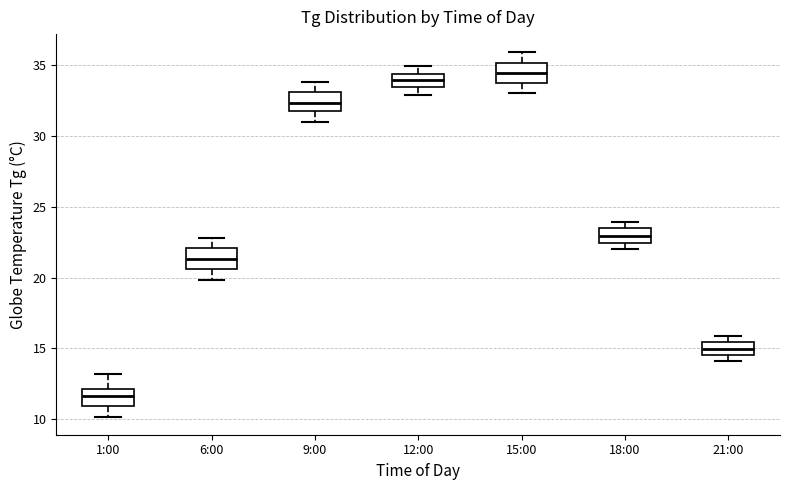

Where does the median line of the box for 12:00 sit on the y-axis? The values are not printed on the chart, so give them approximately, as read against the axis.

34.0